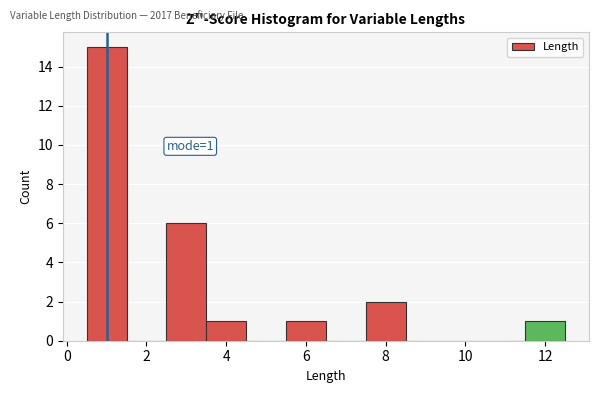

Over which range of the x-axis is the bar tallest?

0.5 to 1.5